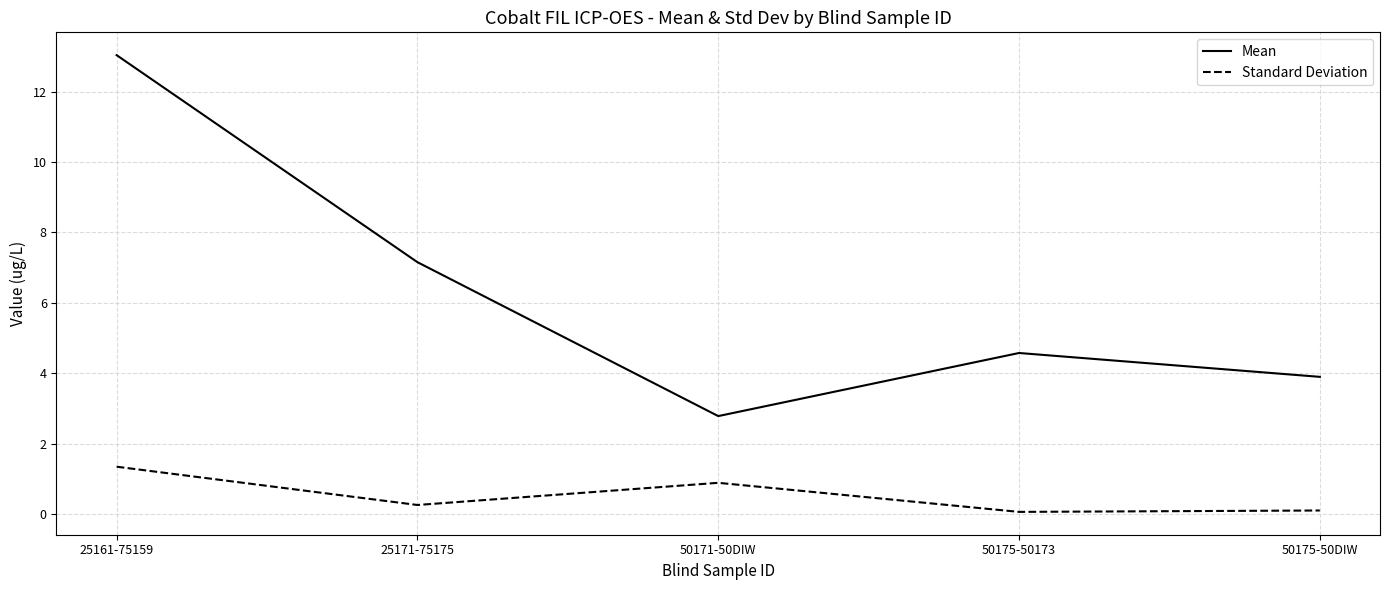

Which series has the widest spread of values?

Mean